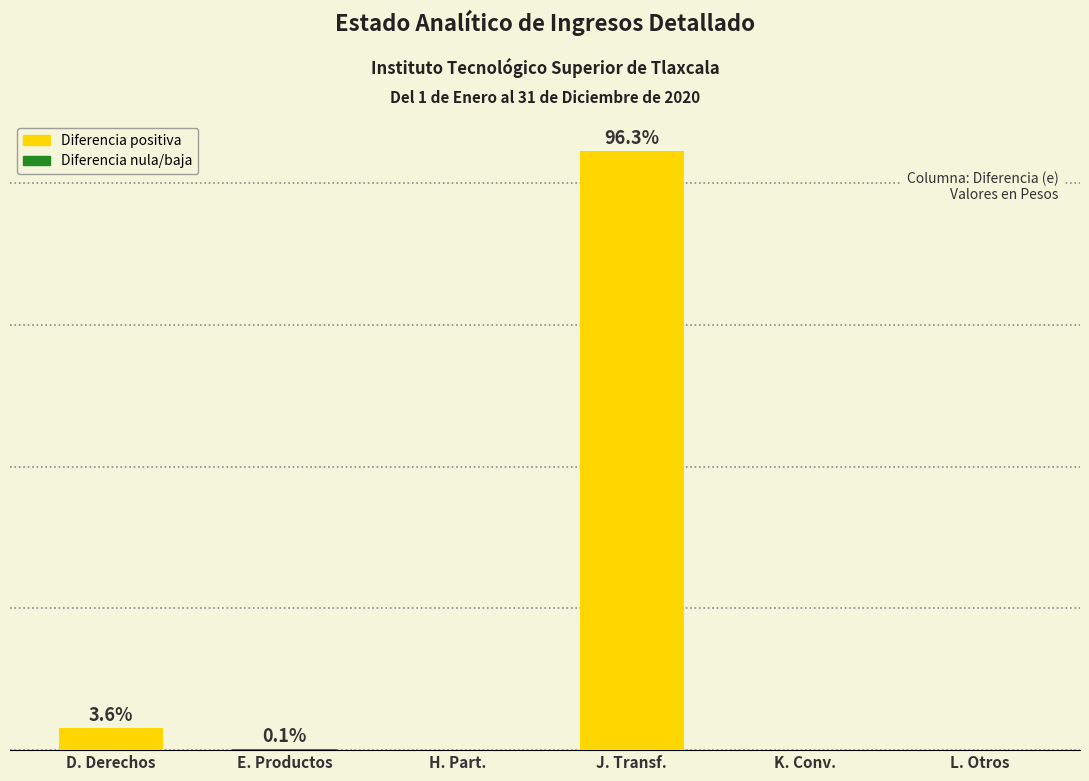

Are the bars horizontal?

No